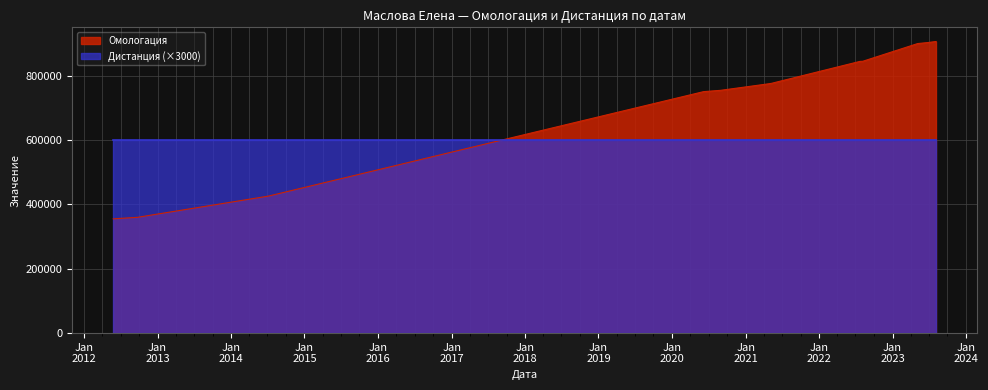

What is the average value?

716205